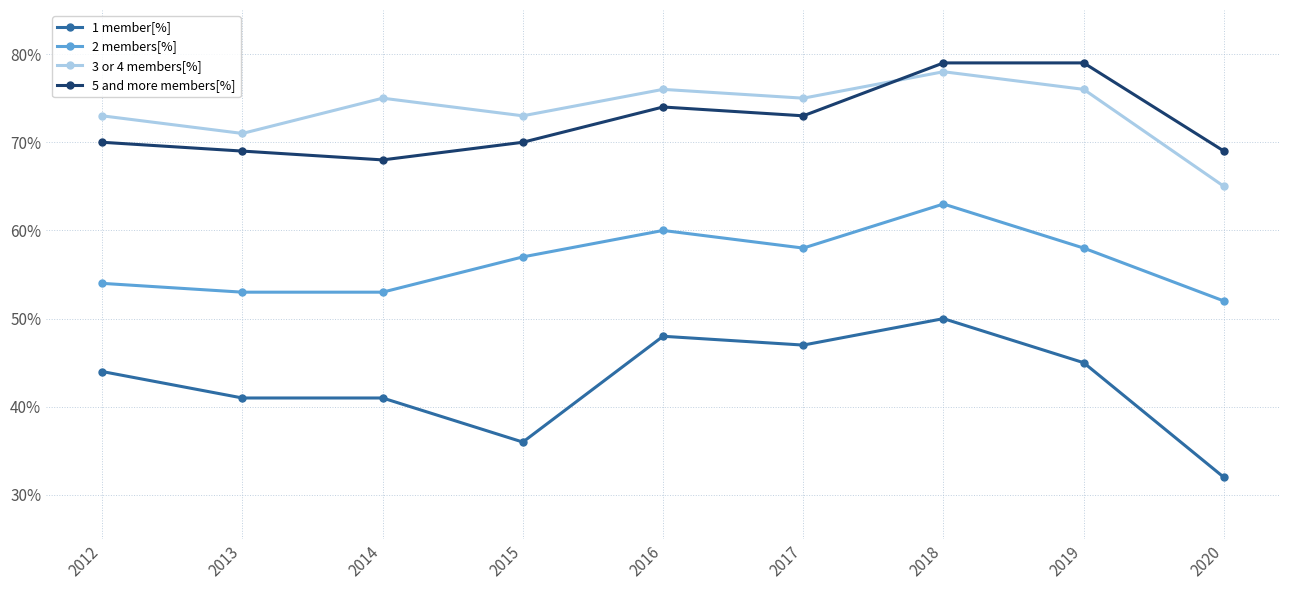

True or false: 2 members[%] and 3 or 4 members[%] intersect in this chart.

False